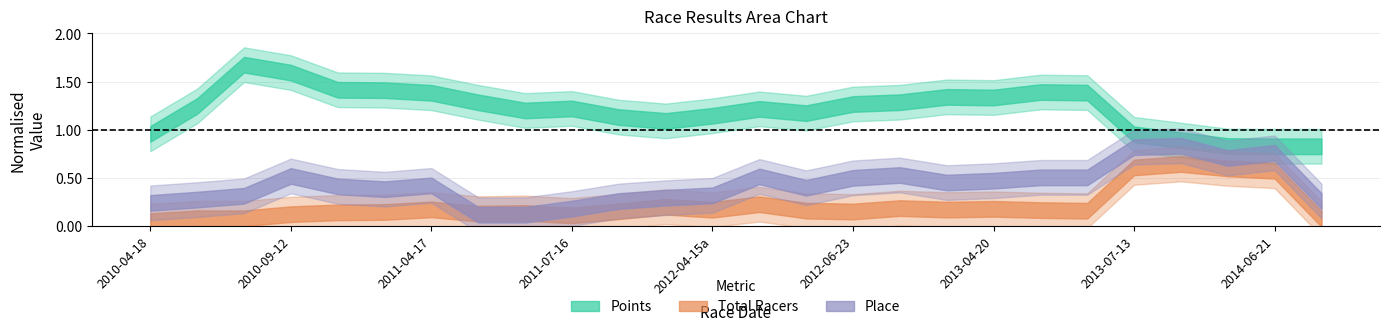

Count the number of categories in the chart.

26